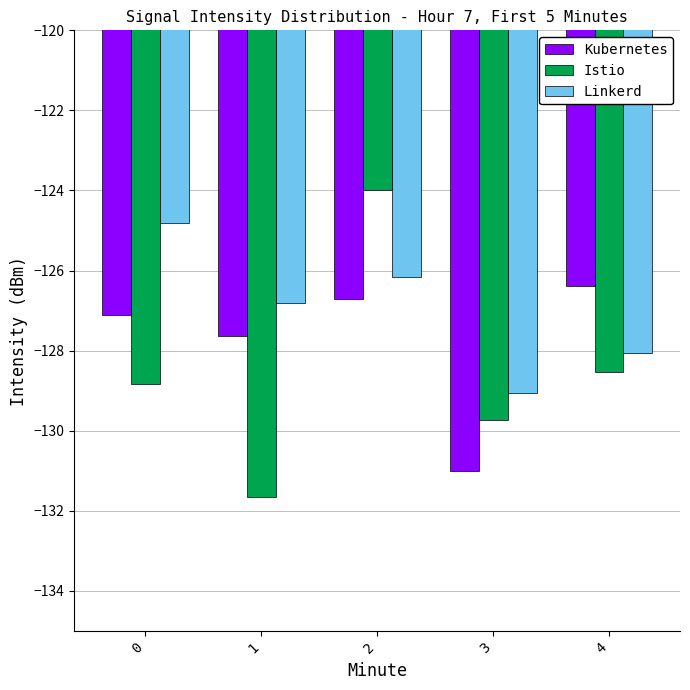

What value does the Istio series have at 1?

-131.7